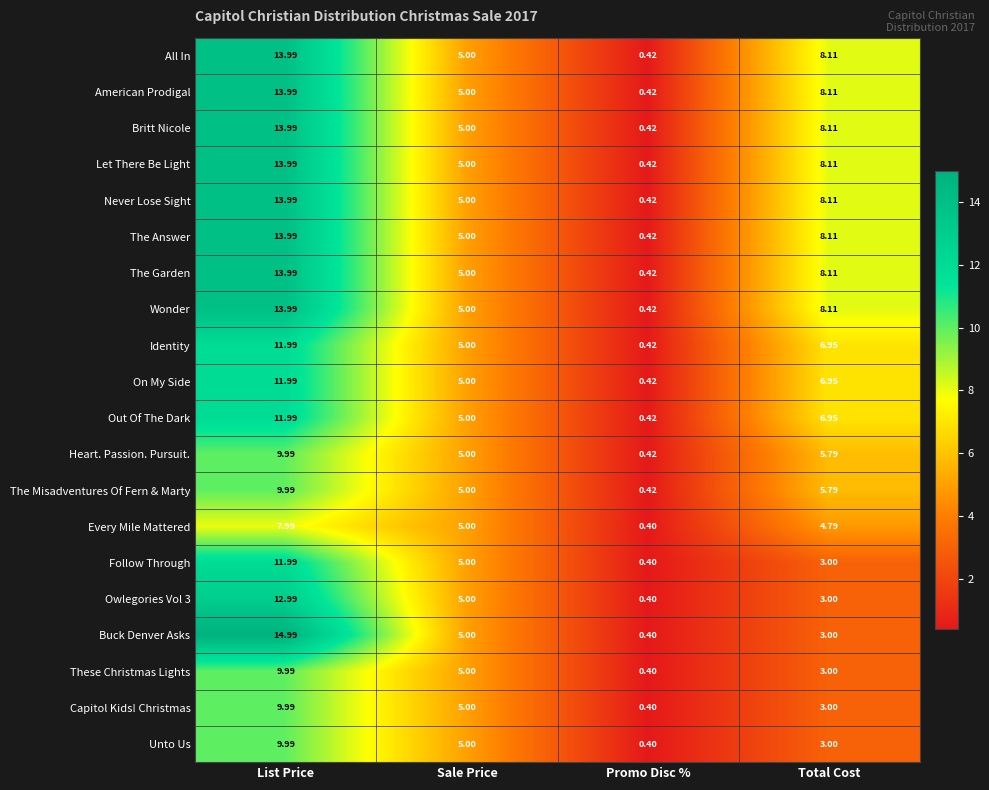

Which series has the widest spread of values?

Buck Denver Asks